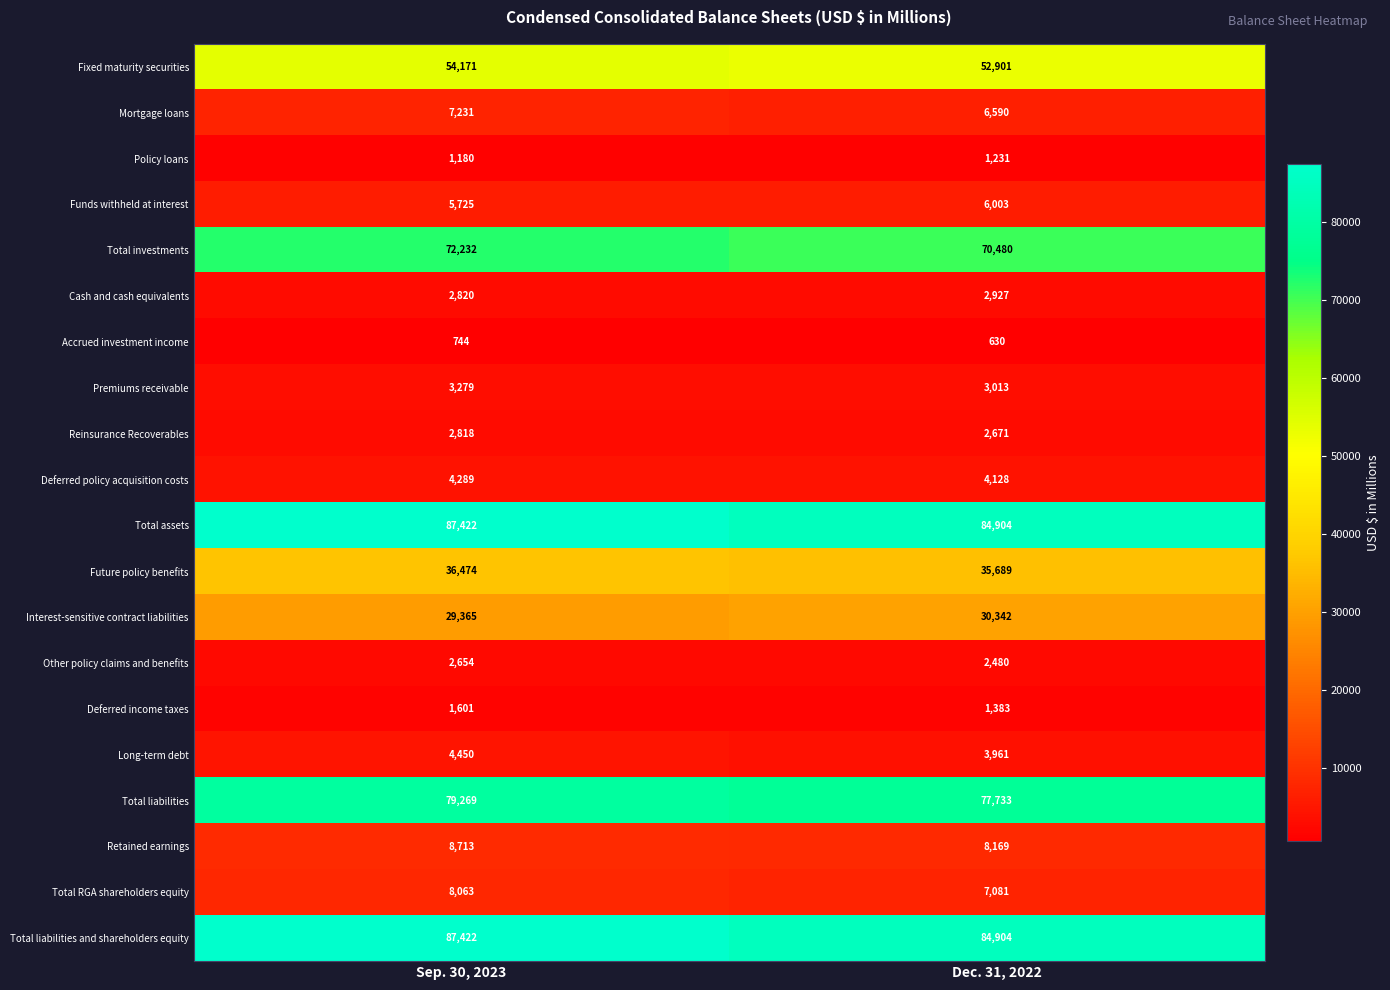

Is the value of Mortgage loans at Dec. 31, 2022 greater than the value of Total investments at Dec. 31, 2022?

No